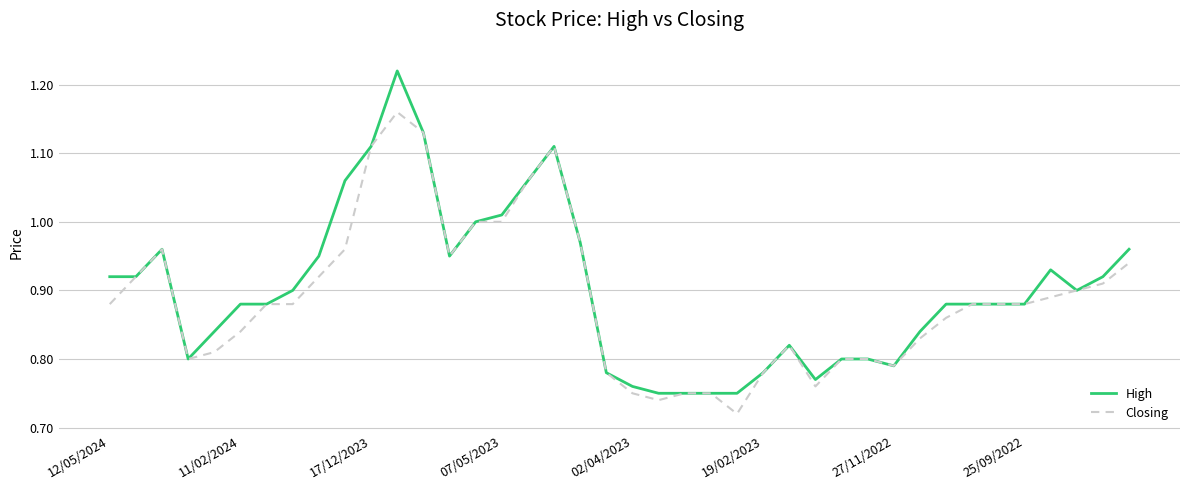

Rank the series by their maximum value, from highest to lowest.

High, Closing